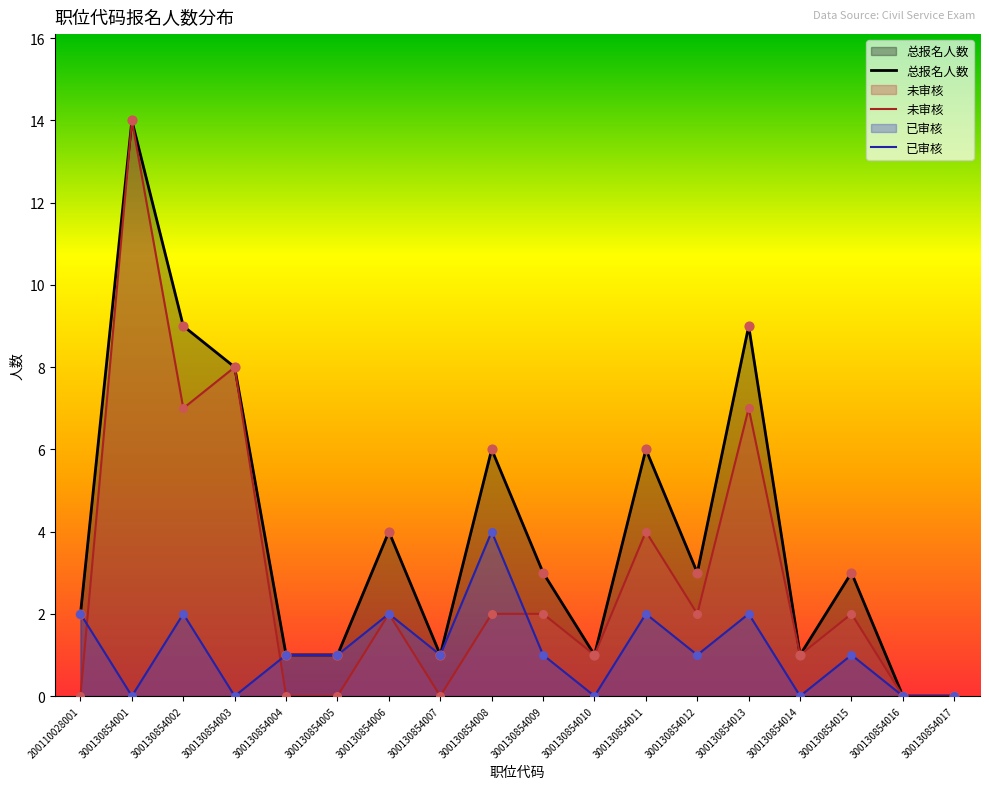

What are all the series names shown in the legend?

未审核, 已审核, 总报名人数